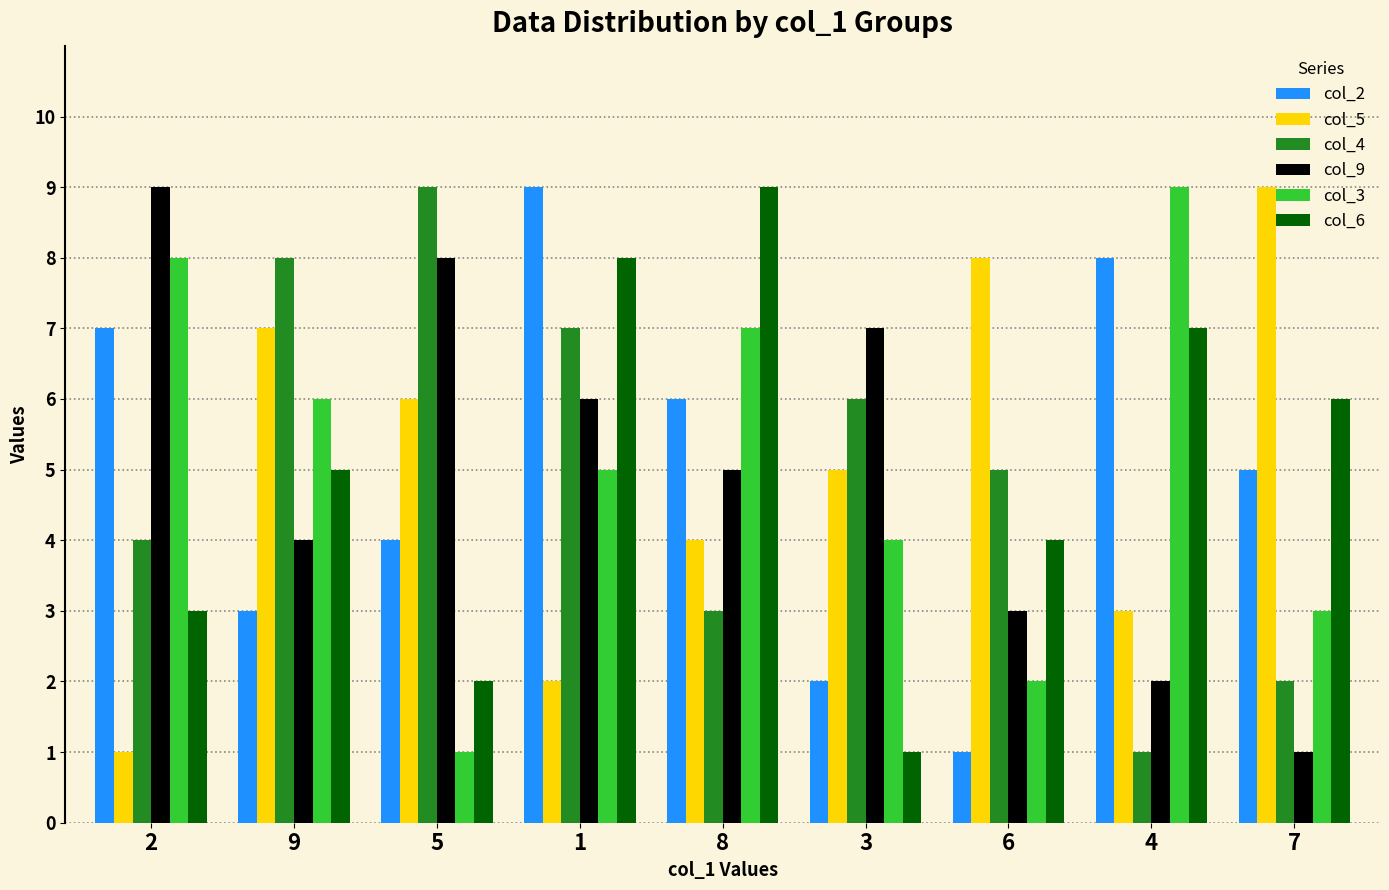

How many bars are there in total?

54